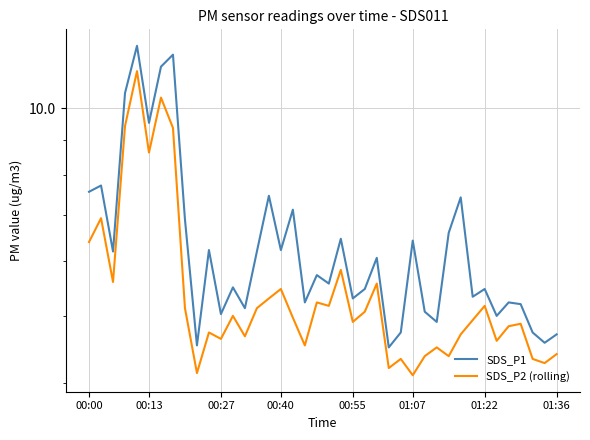

Is the value of SDS_P1 at 00:27 greater than the value of SDS_P2 (rolling) at 00:40?

No